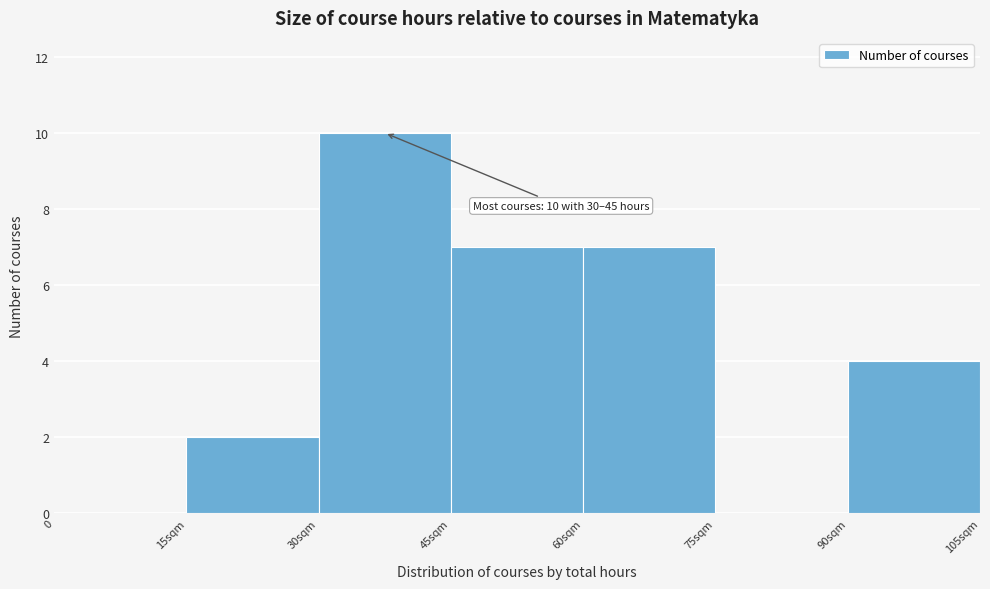

Reading right to left, list all the values displayed in this chart.

90sqm=4	75sqm=0	60sqm=7	45sqm=7	30sqm=10	15sqm=2	0=0